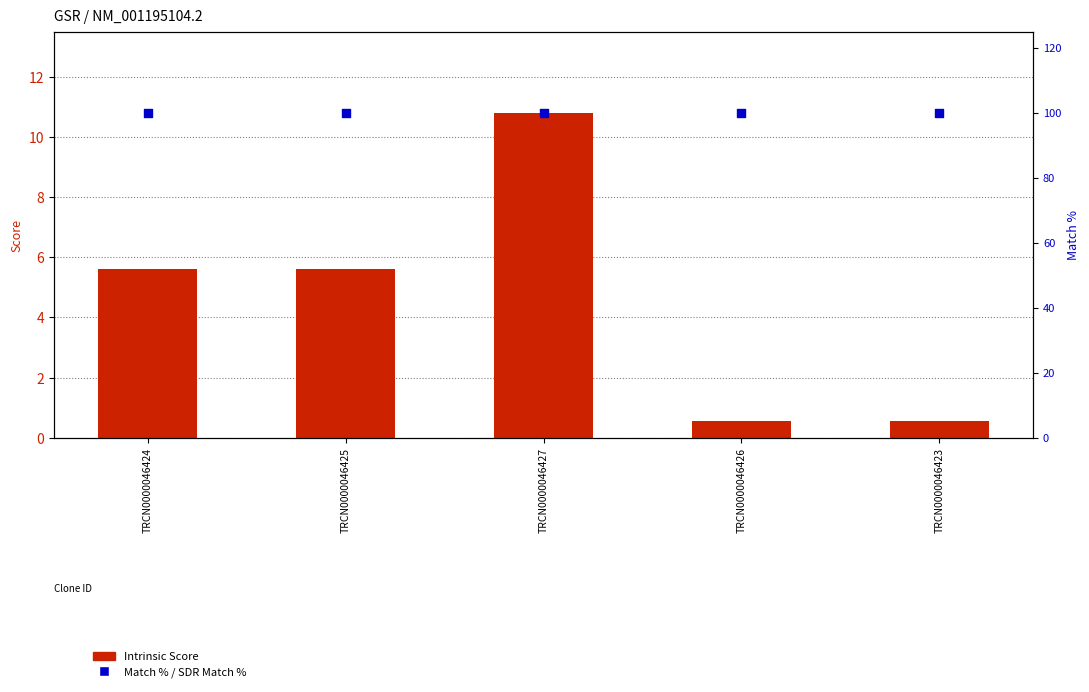

At which category is the sum across all series the highest?

TRCN0000046427